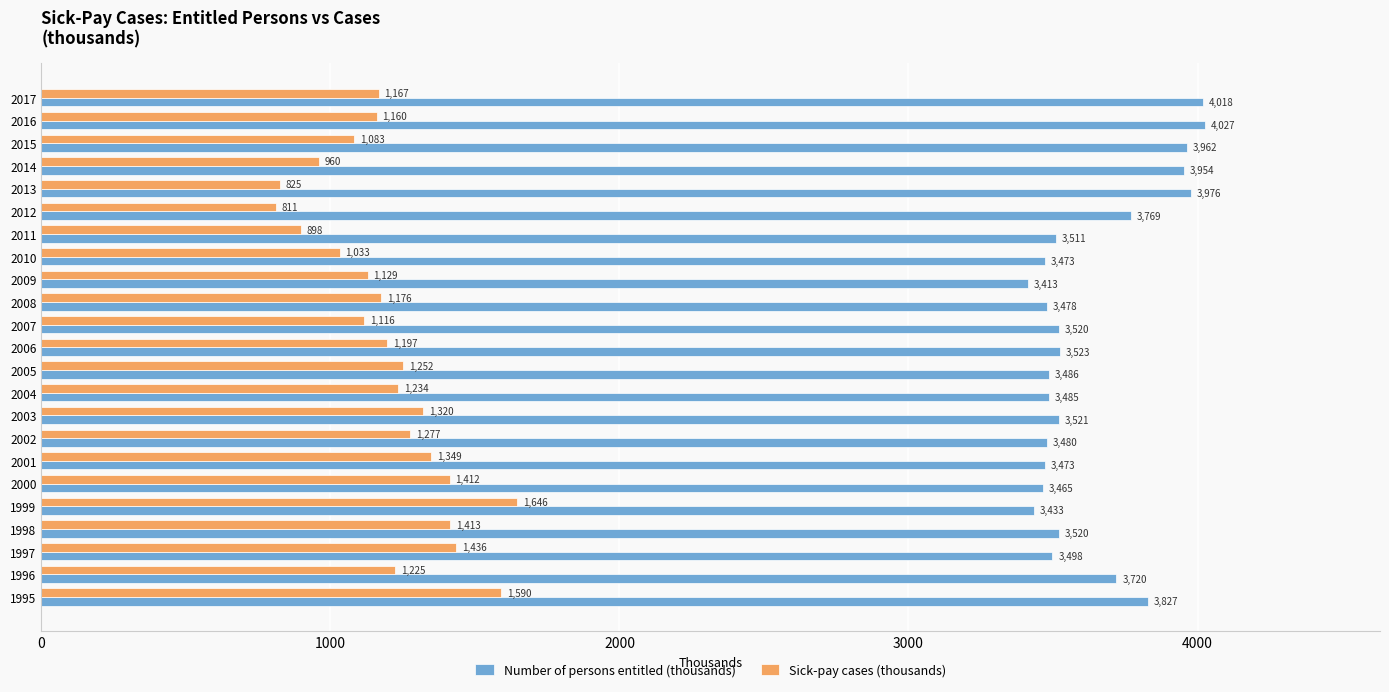

Rank the series by their maximum value, from highest to lowest.

Number of persons entitled (thousands), Sick-pay cases (thousands)